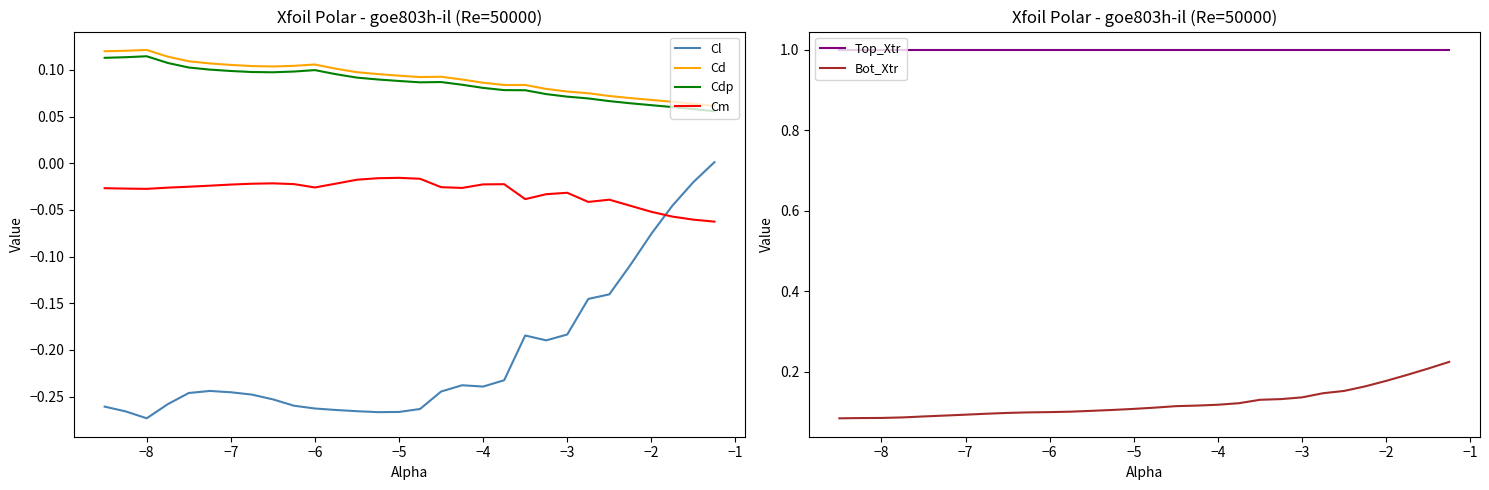

True or false: Cd and Cl intersect in this chart.

False